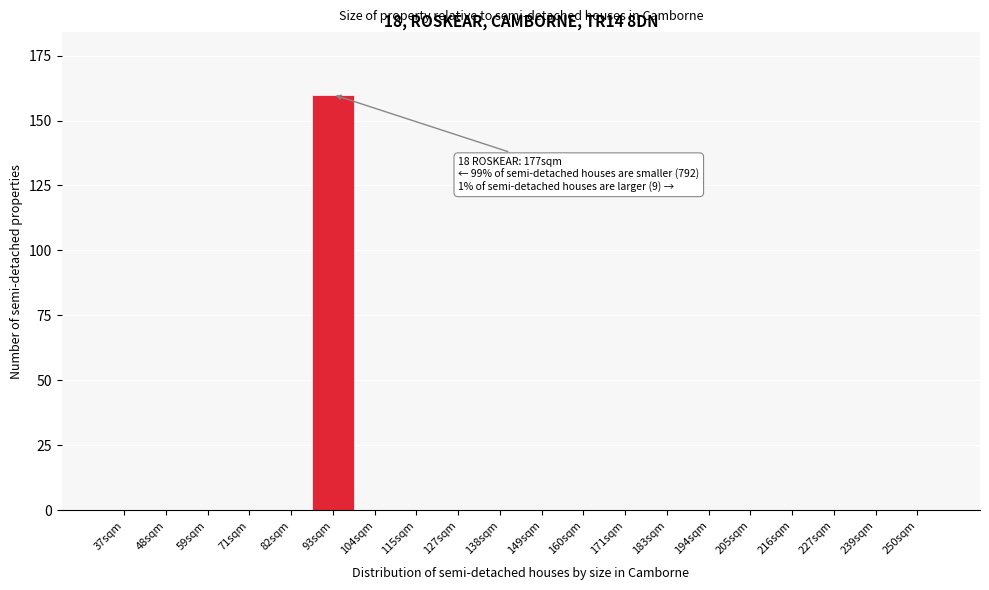

Reading left to right, extract all data points from this chart.

37sqm=0	48sqm=0	59sqm=0	71sqm=0	82sqm=0	93sqm=160	104sqm=0	115sqm=0	127sqm=0	138sqm=0	149sqm=0	160sqm=0	171sqm=0	183sqm=0	194sqm=0	205sqm=0	216sqm=0	227sqm=0	239sqm=0	250sqm=0